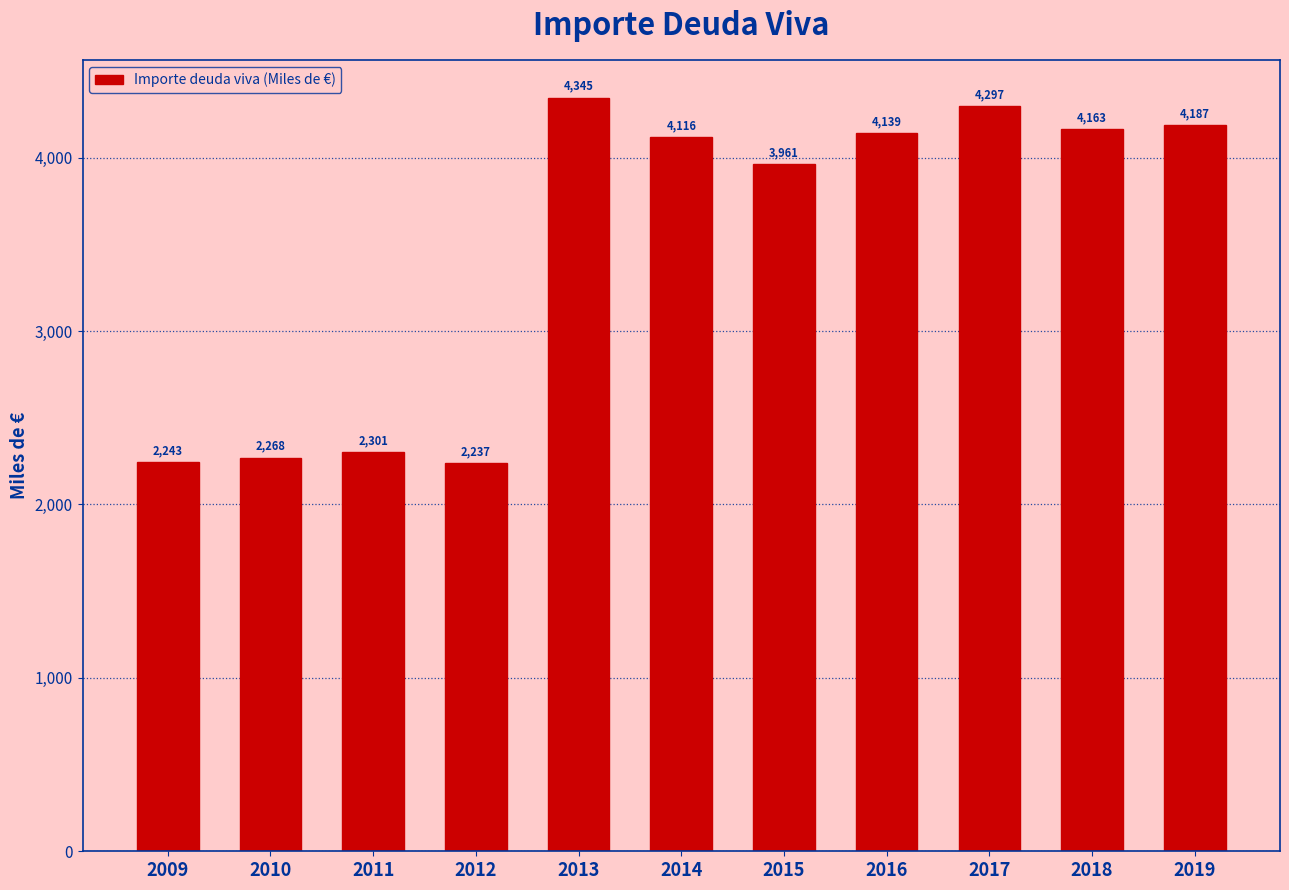

What is the ratio of the value at 2017 to the value at 2019?

1.0